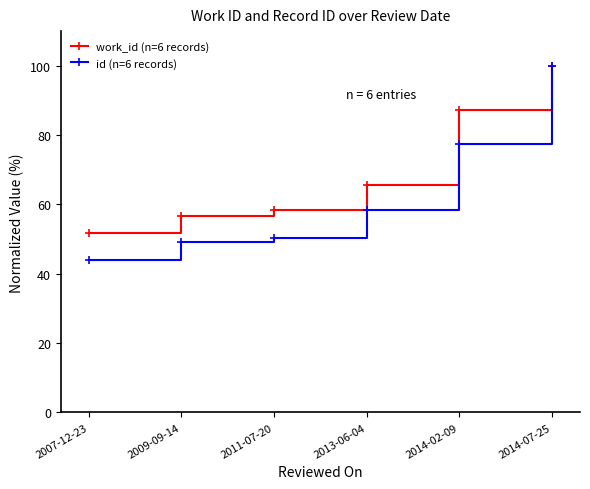

Which category has the lowest value in the id (n=6 records) series?

2007-12-23